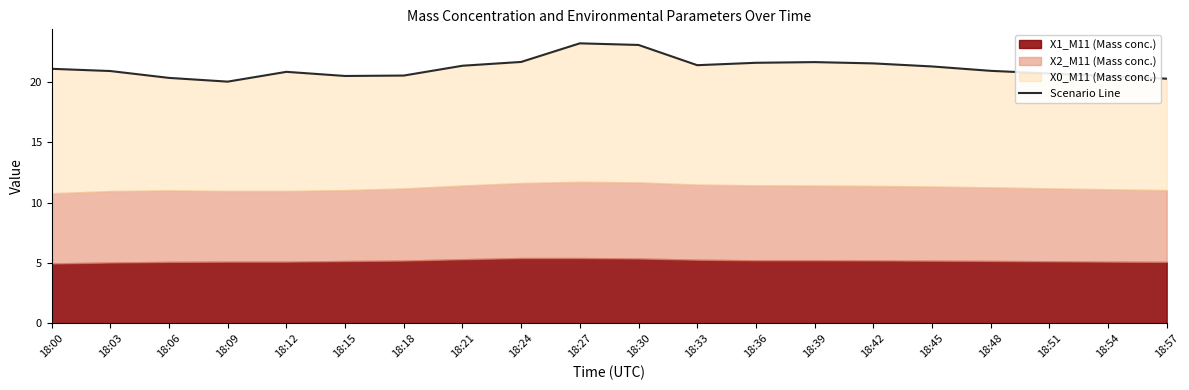

Reading left to right, transcribe all the data shown in this chart.

18:00=21.1	18:03=20.9	18:06=20.4	18:09=20.0	18:12=20.9	18:15=20.5	18:18=20.5	18:21=21.4	18:24=21.7	18:27=23.2	18:30=23.1	18:33=21.4	18:36=21.6	18:39=21.7	18:42=21.6	18:45=21.3	18:48=20.9	18:51=20.7	18:54=20.5	18:57=20.3